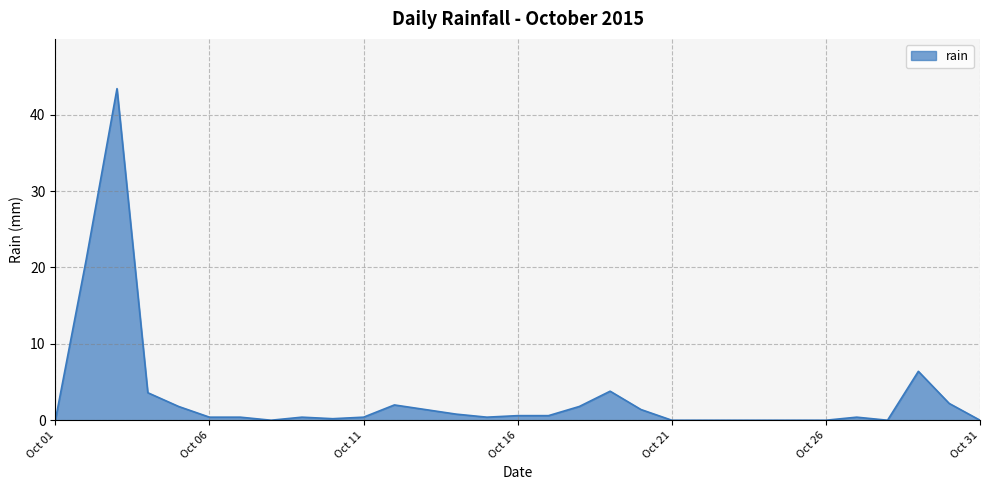

What is the maximum value shown in the chart?

43.4